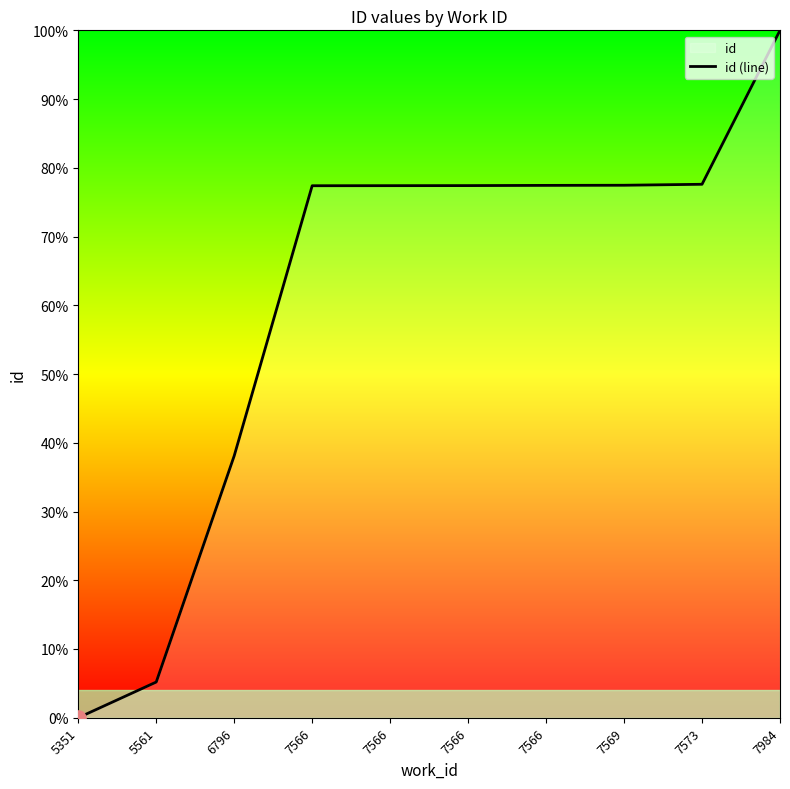

What is the change in value from 5561 to 7984?

+94.8